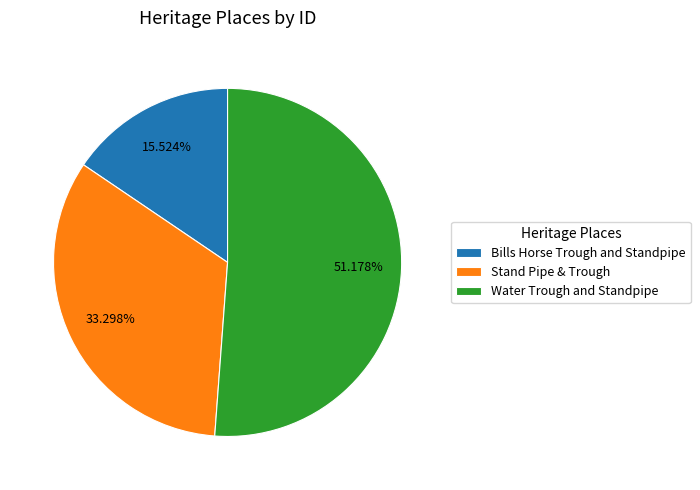

Approximately how many times larger is the value at Bills Horse Trough and Standpipe compared to Water Trough and Standpipe?

0.3